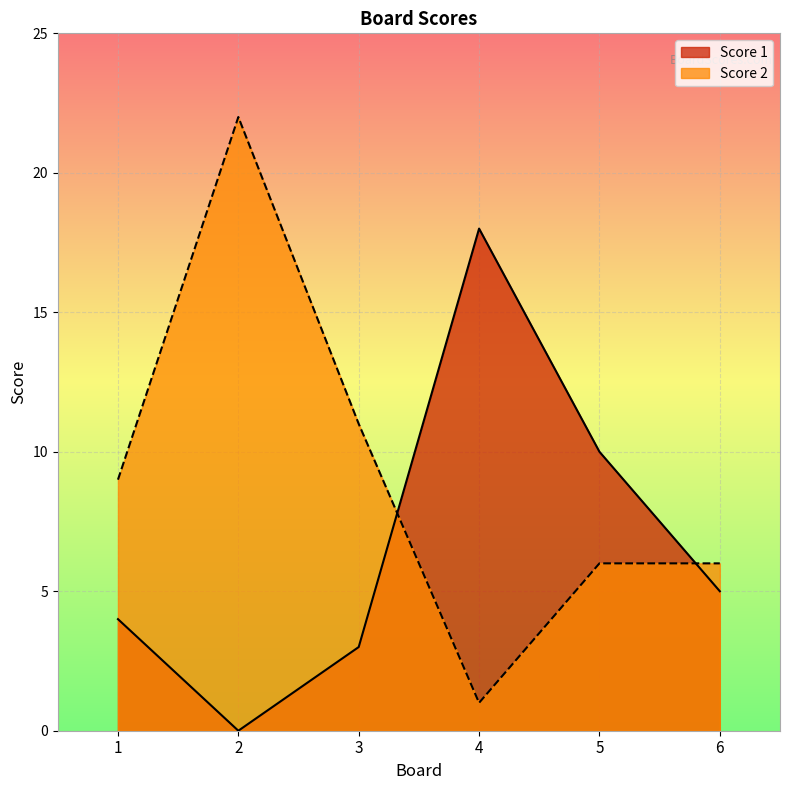

True or false: Score 1 has more than 2 points higher than both neighbors.

False